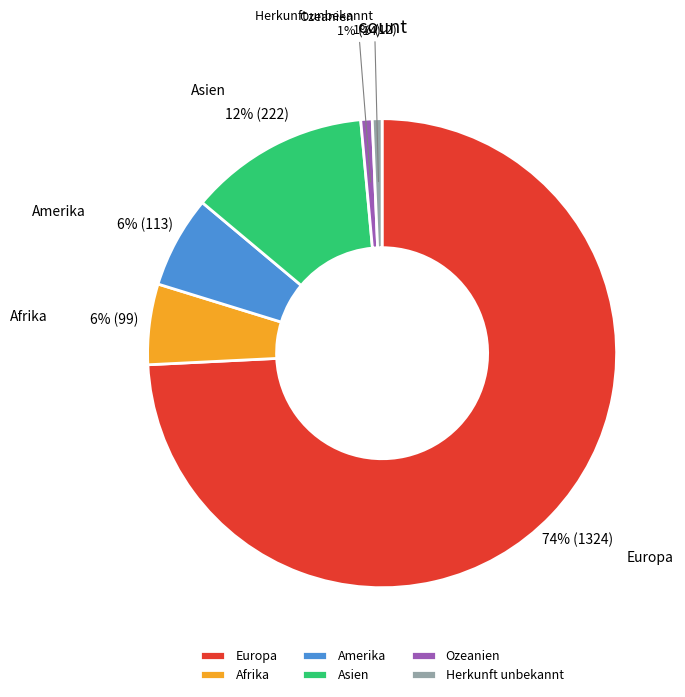

Count the number of slices in the pie.

6